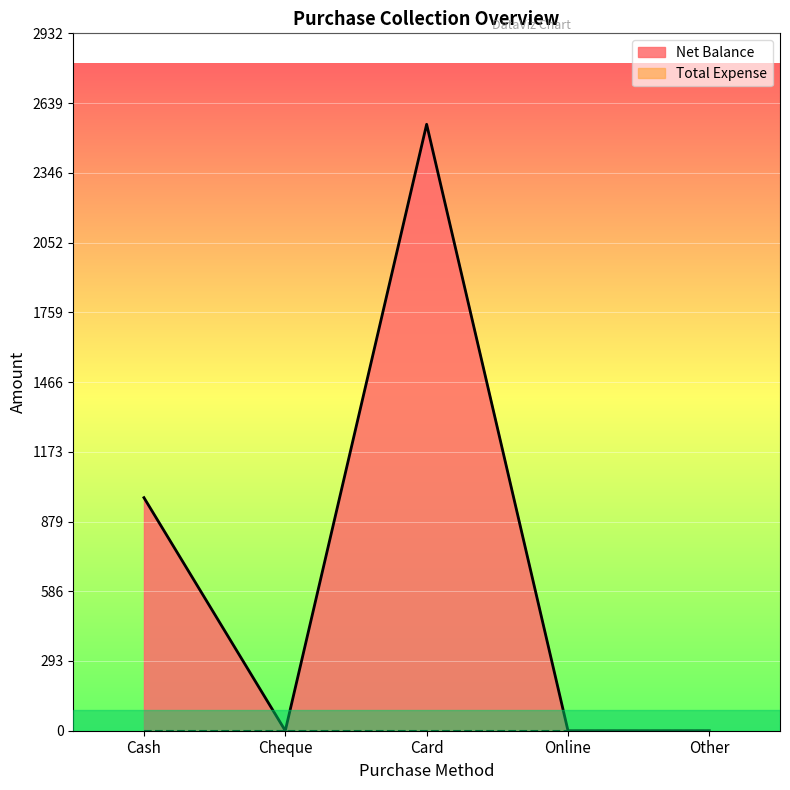

Where is the first local maximum?

Card